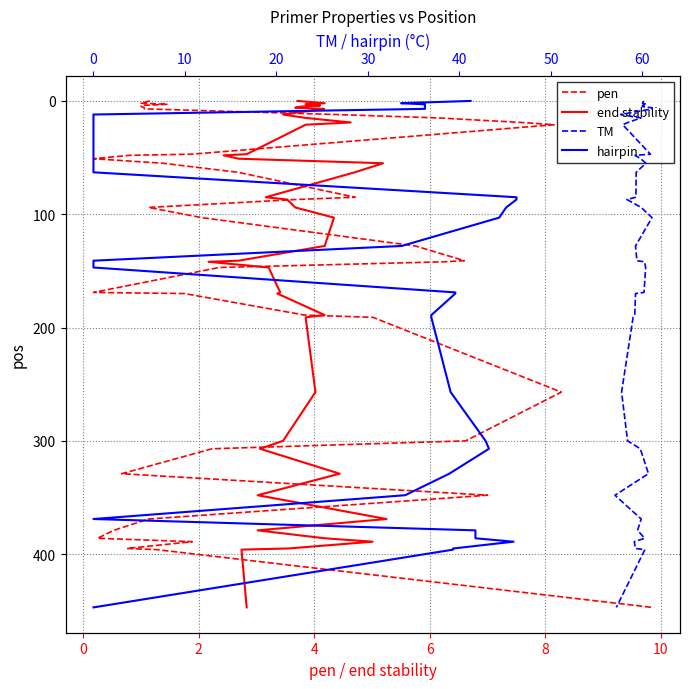

Is this an area chart (filled region under the line)?

No